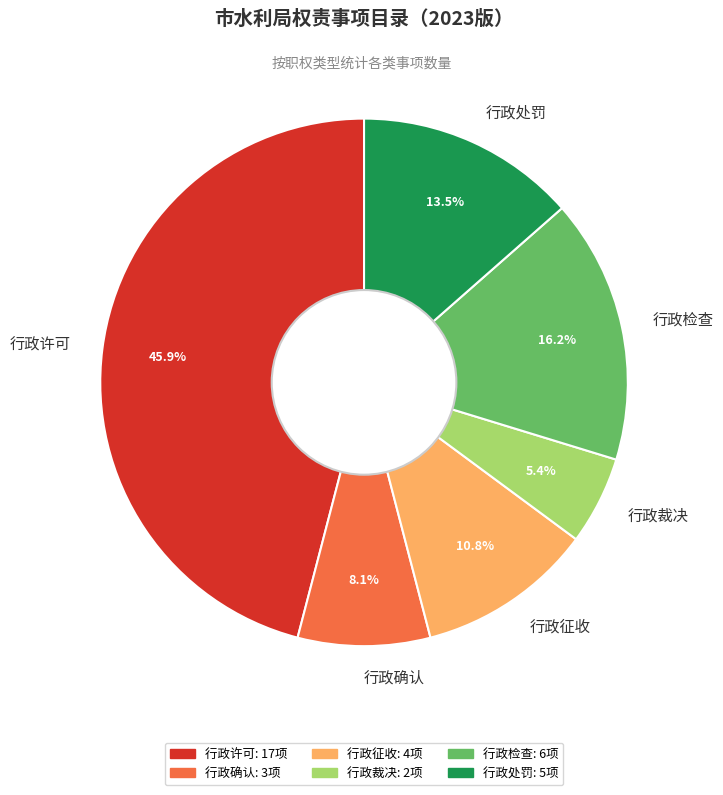

The 行政许可 slice represents 46% of the pie. True or false?

True